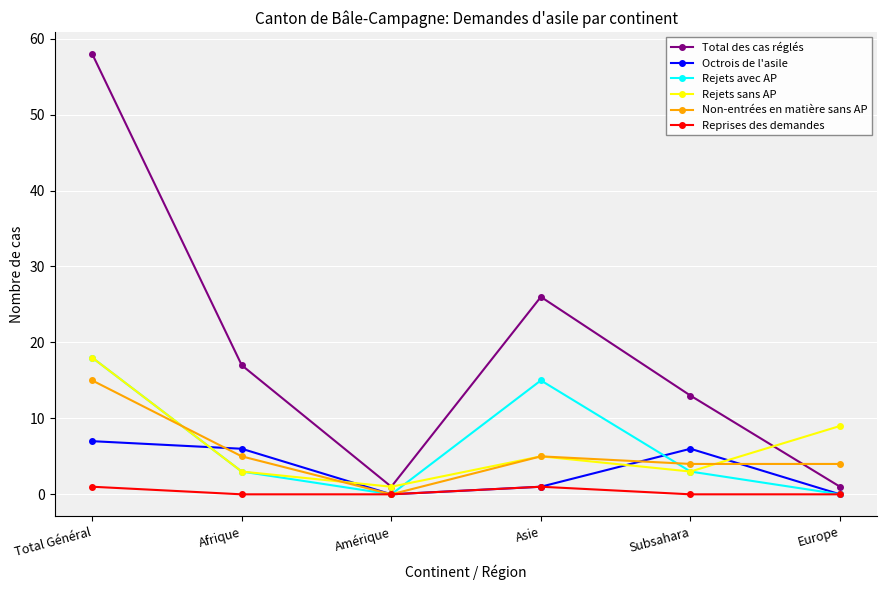

At which category does the chart reach its peak across all series?

Total Général